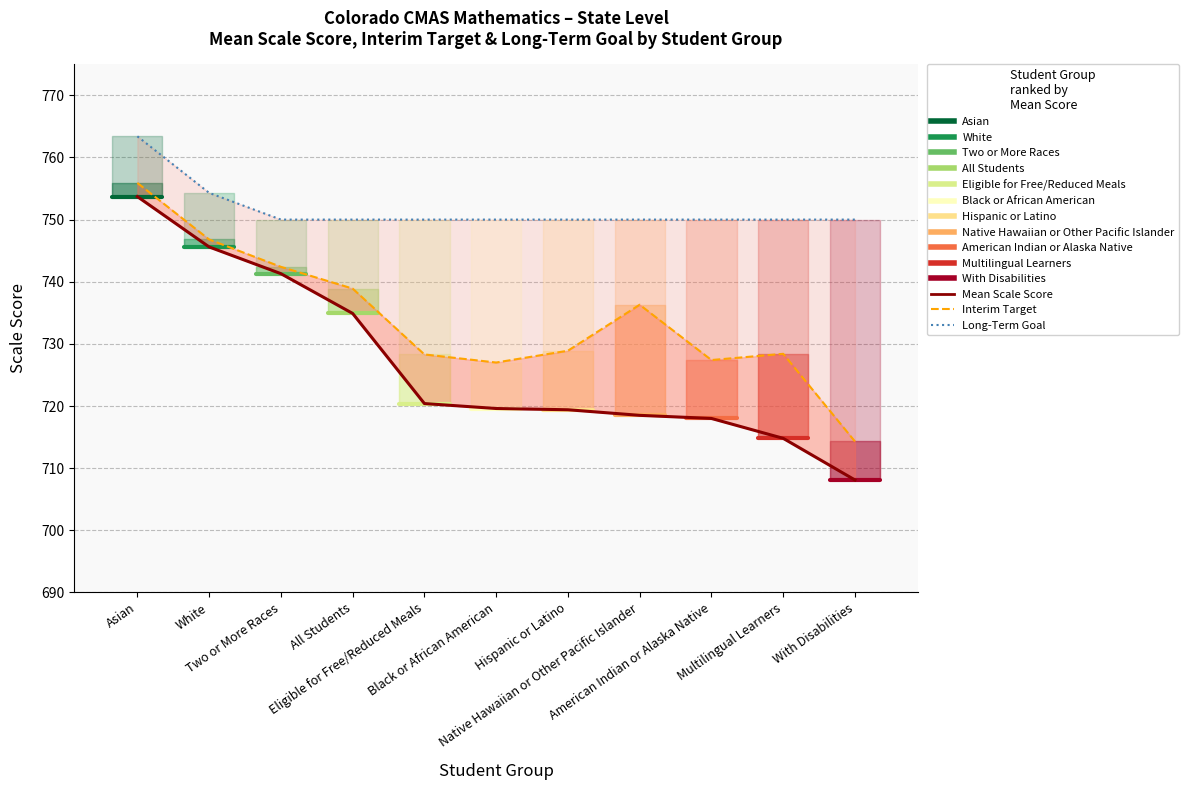

What is the approximate value of interim_target at 9?

728.4